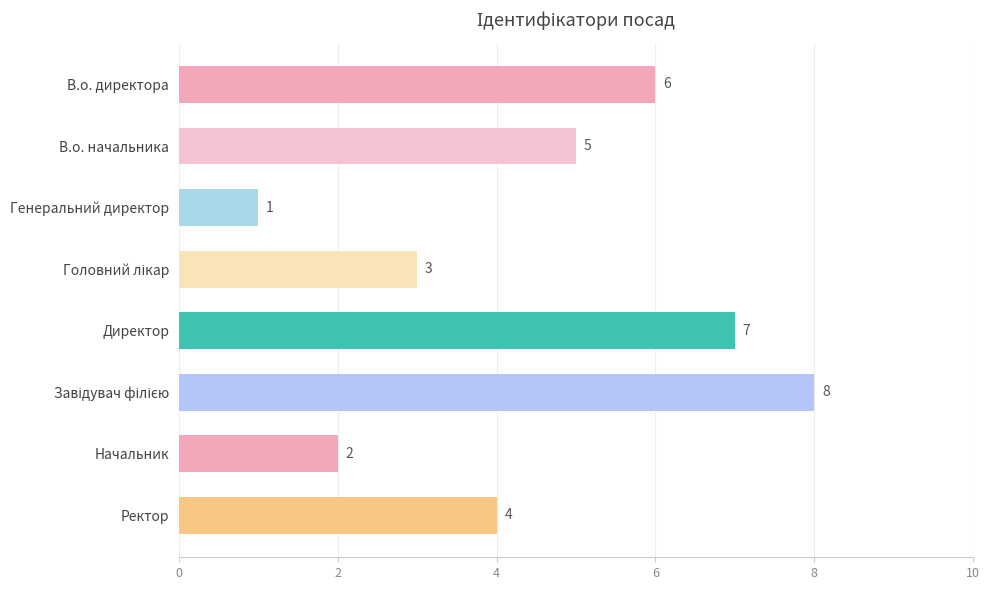

What is the label of the 8th bar from the bottom?

В.о. директора